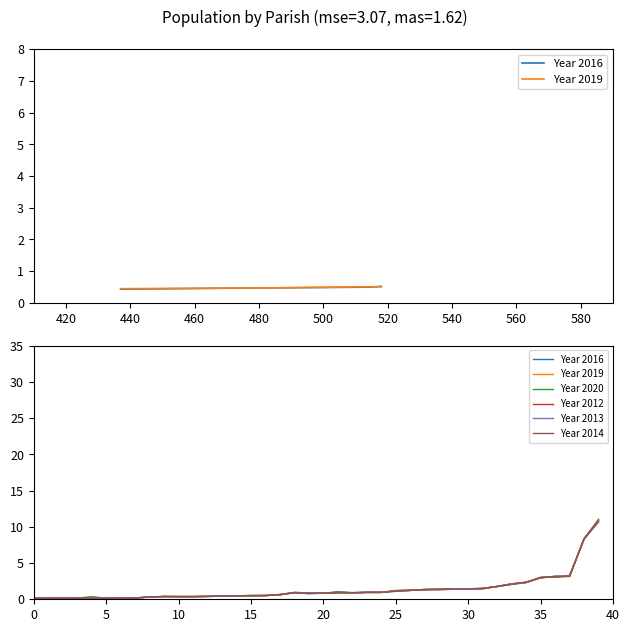

What is the value of the Year 2016 point at the 14th from the left?

0.4